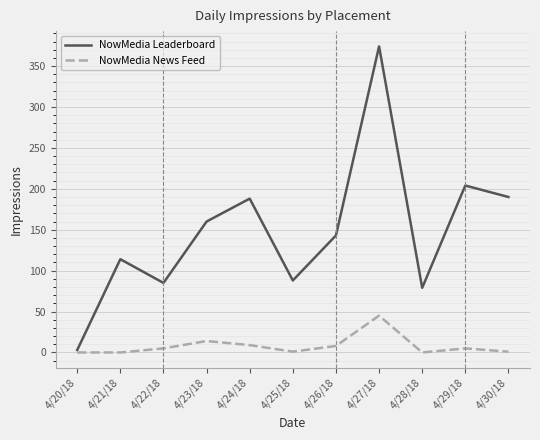

Rank the series by their average value, from lowest to highest.

NowMedia News Feed, NowMedia Leaderboard